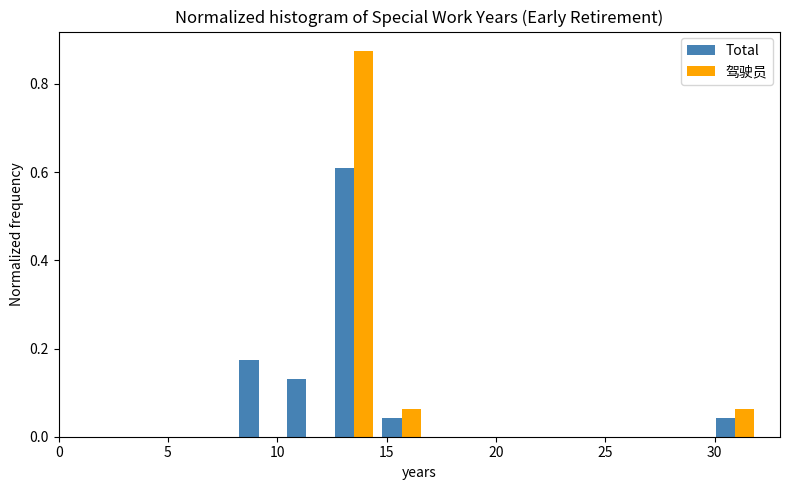

What is the height of the 驾驶员 bar covering 14.5 to 17.0 on the x-axis? Neither the bar edges nor the heights are printed on the chart, so give them approximately, as read against the axes.

0.06